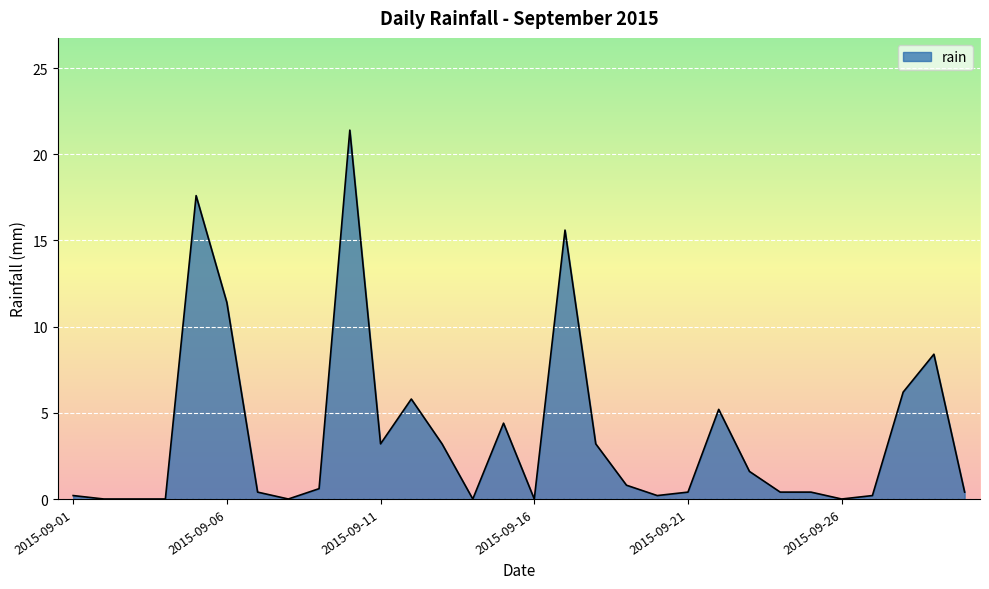

What is the difference between the maximum and minimum values?

21.4